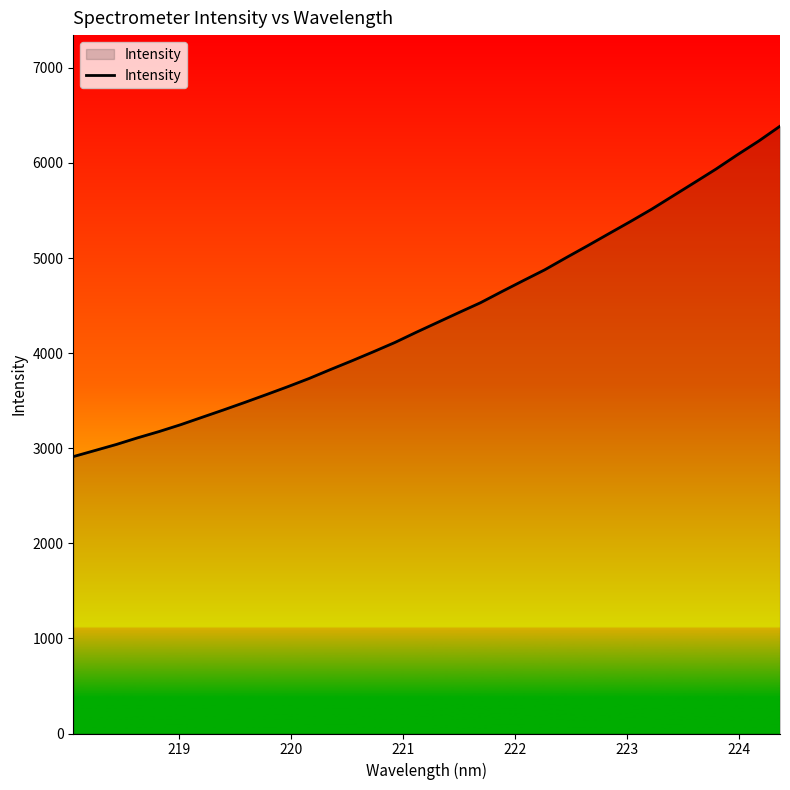

What is the smallest value displayed?

2912.1